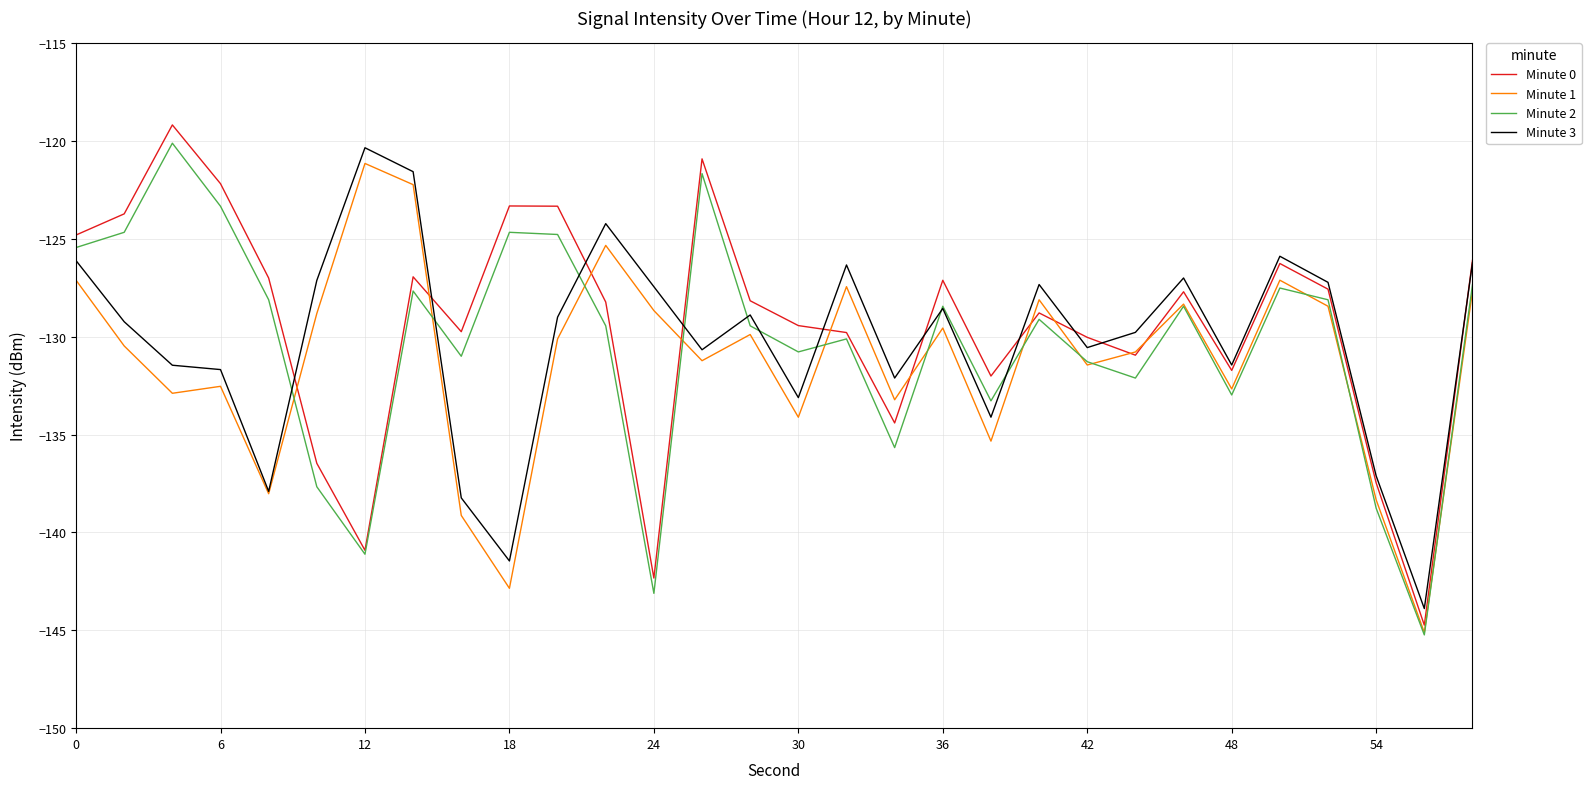

Which series has the widest spread of values?

Minute 0